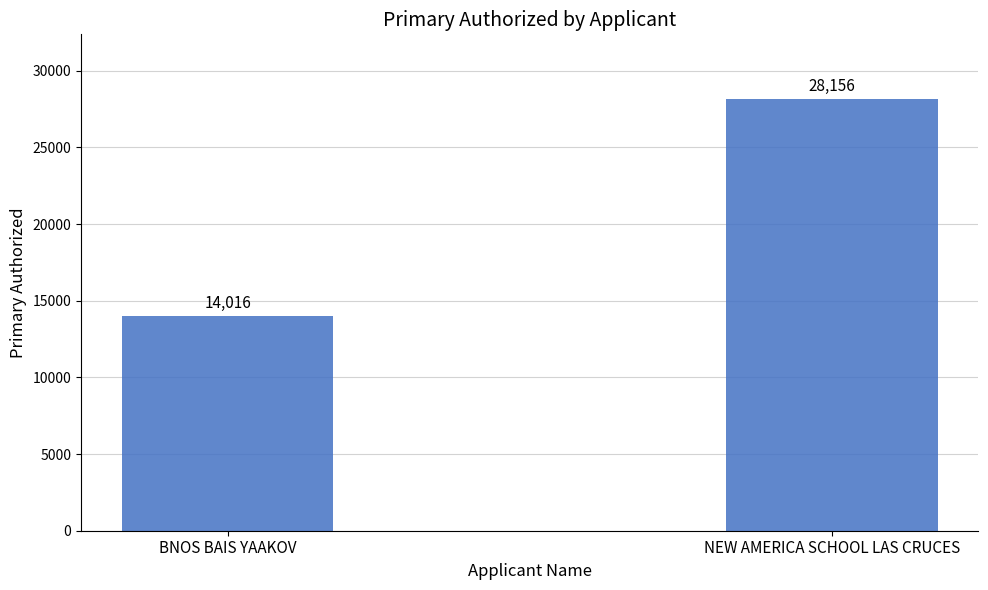

What is the sum of all values?

42172